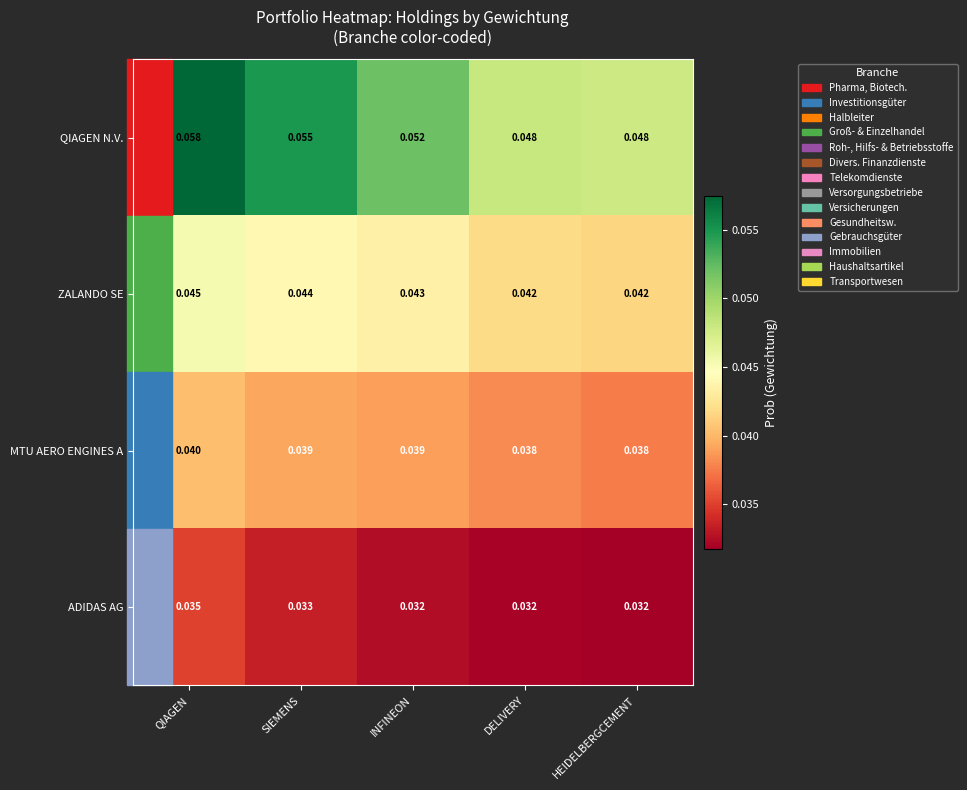

Rank the series at INFINEON from highest to lowest value.

QIAGEN N.V., ZALANDO SE, MTU AERO ENGINES A, ADIDAS AG